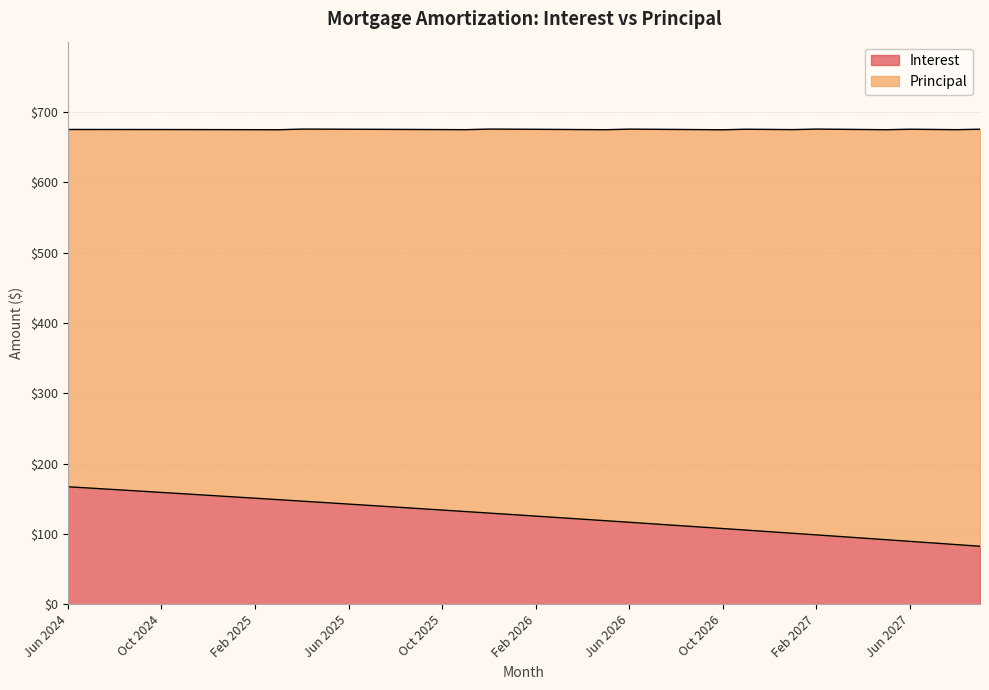

What is the change in value from Dec 2025 to Jun 2026?

-13.1